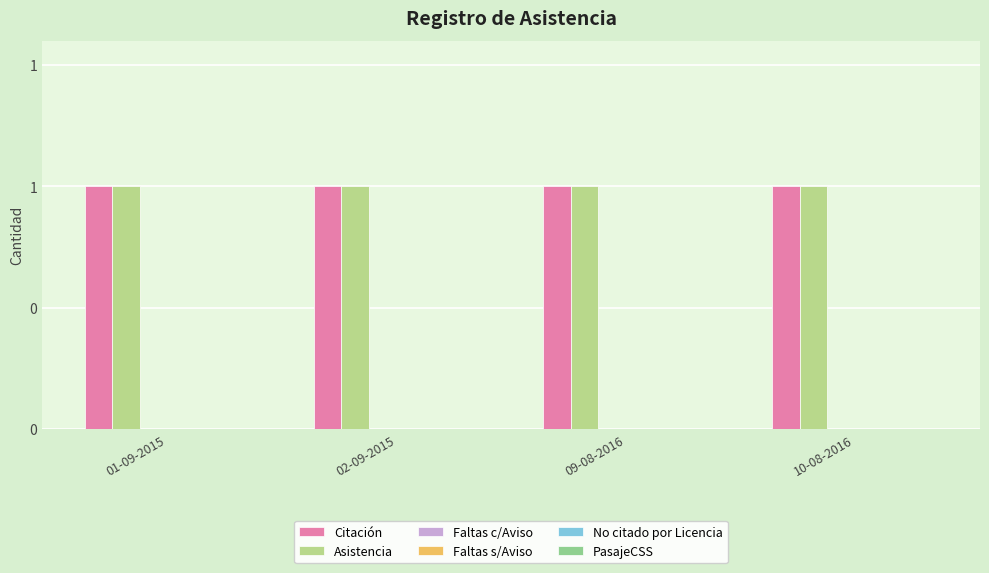

Does the chart contain stacked bars?

No